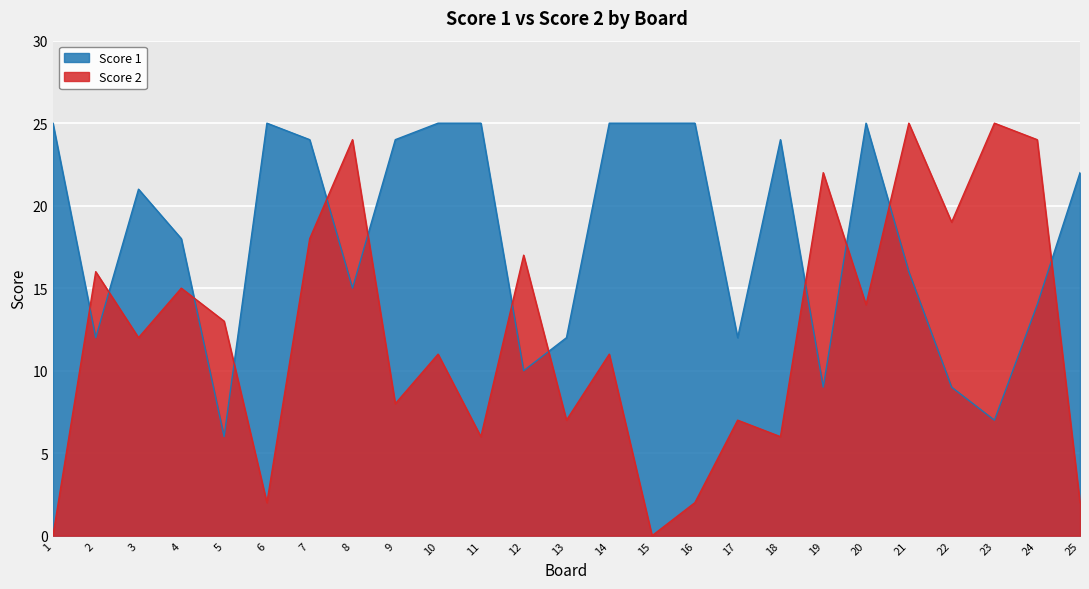

How many intersections are there between Score 1 and Score 2?

12